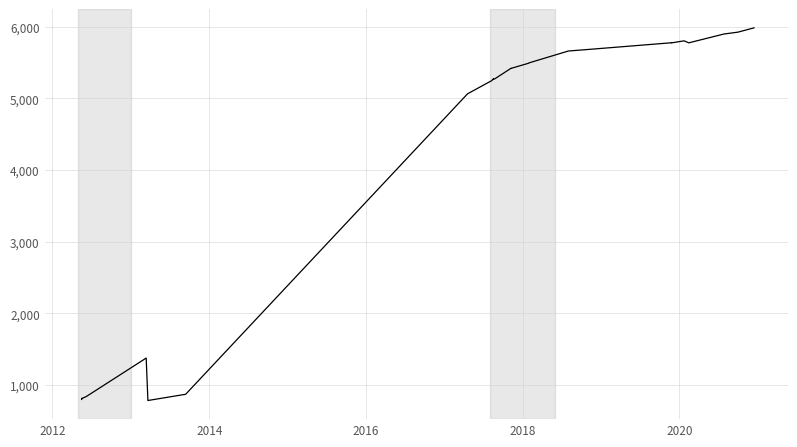

Is it true that the value at 13 is 1454?

False